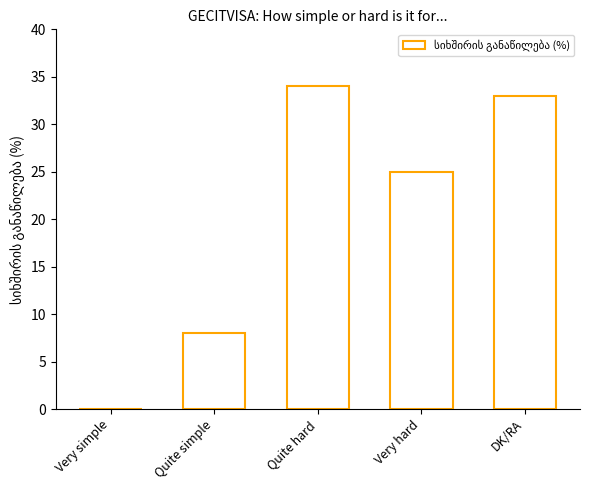

At which category does the chart reach its peak across all series?

Quite hard